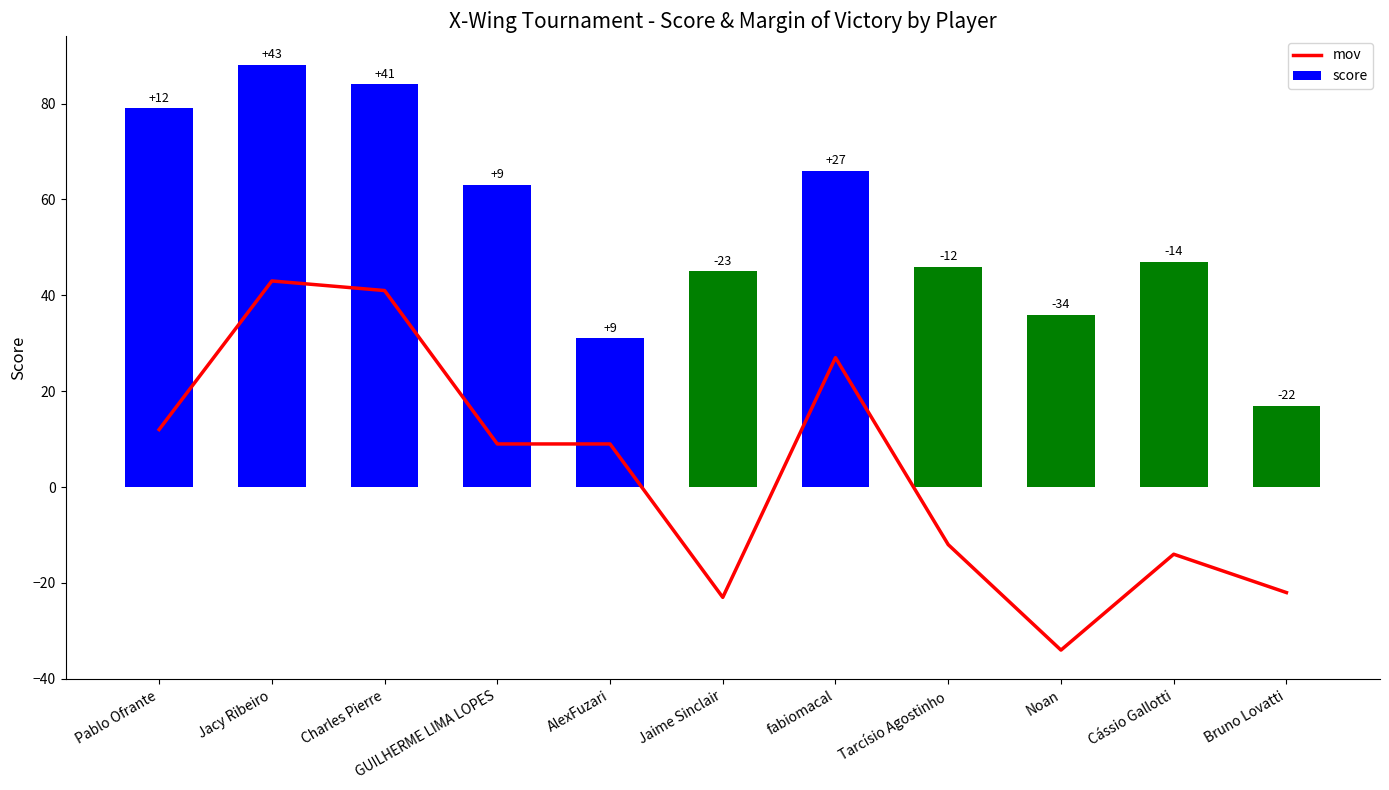

Count the number of data series in this chart.

2